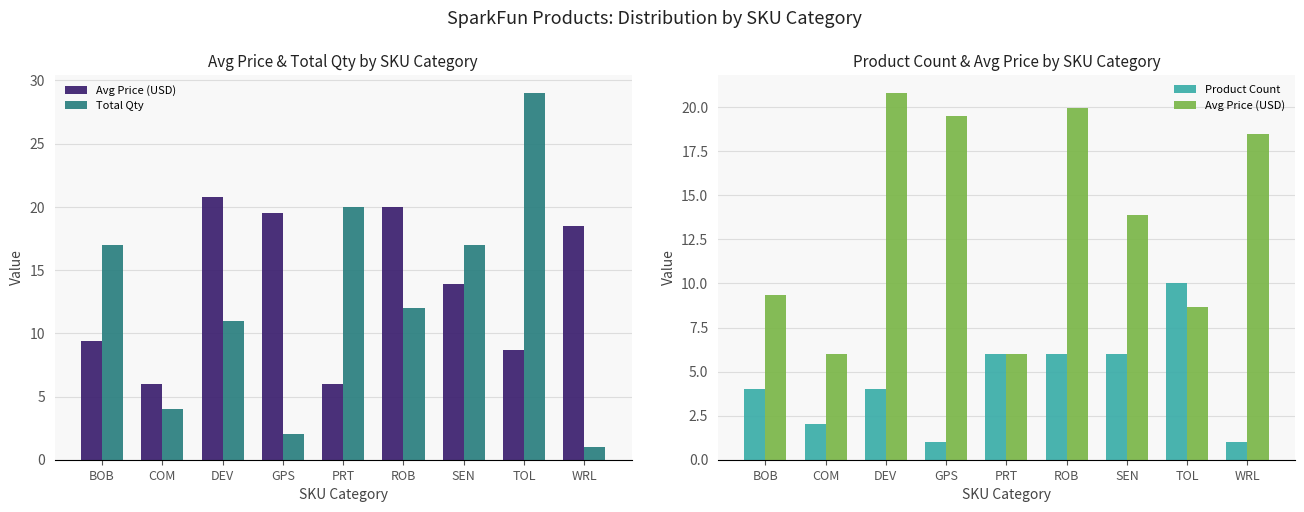

At which category does the chart reach its minimum across all series?

WRL